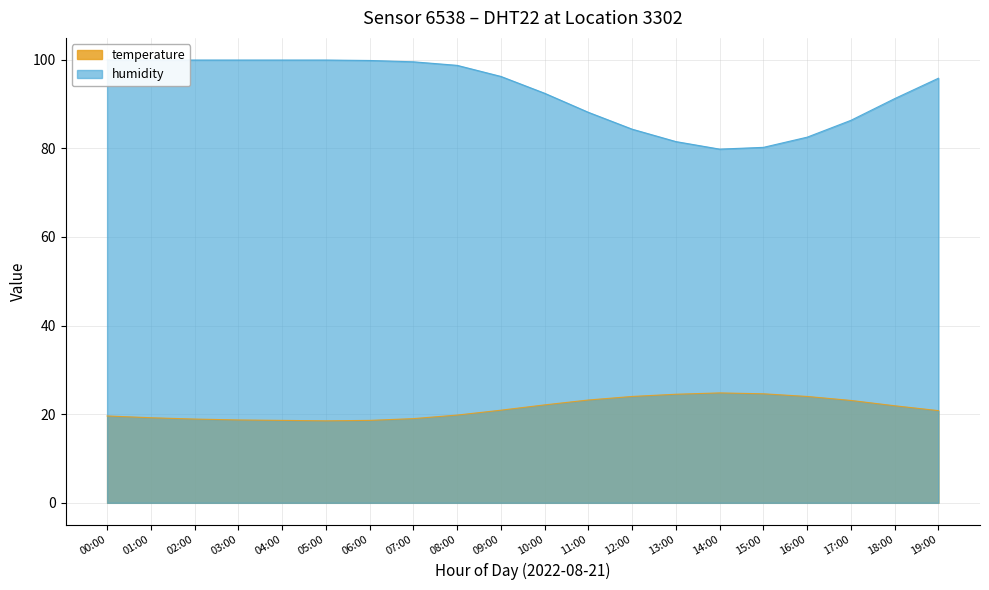

The temperature series shows 32.5 at 19:00. True or false?

False